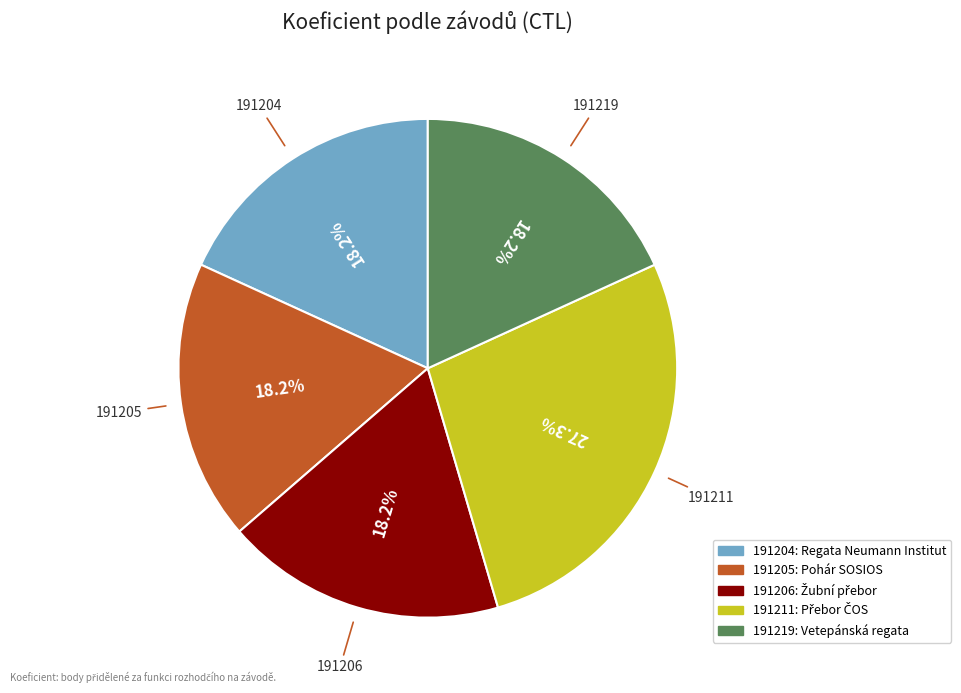

What percentage is the 191211 slice, to the nearest percent?

27%